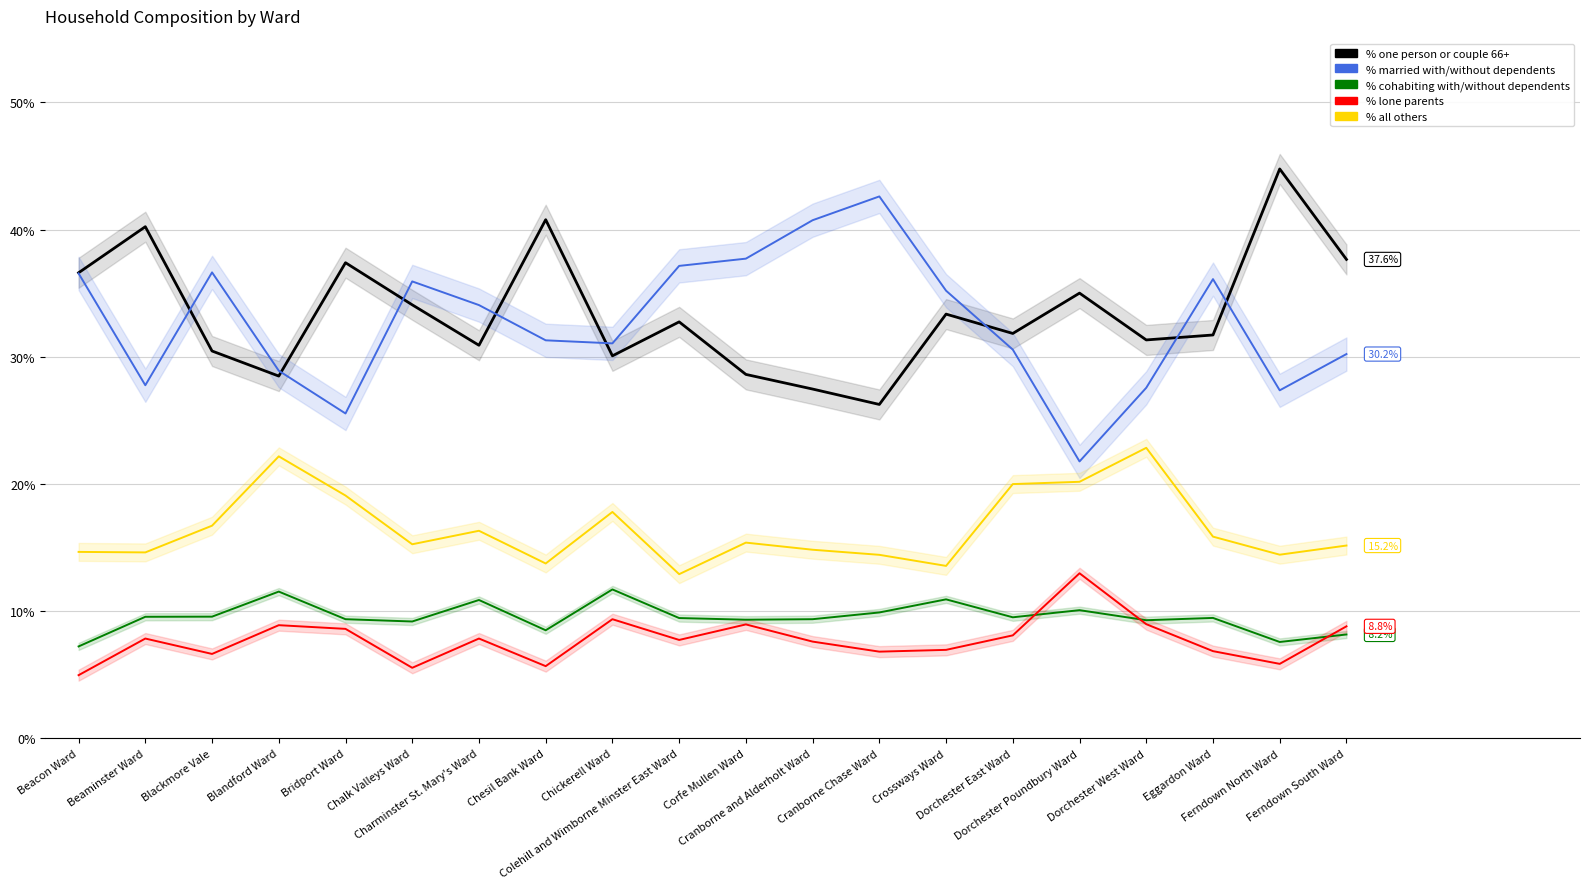

What is the difference between the highest and lowest values at Blackmore Vale?

30.0